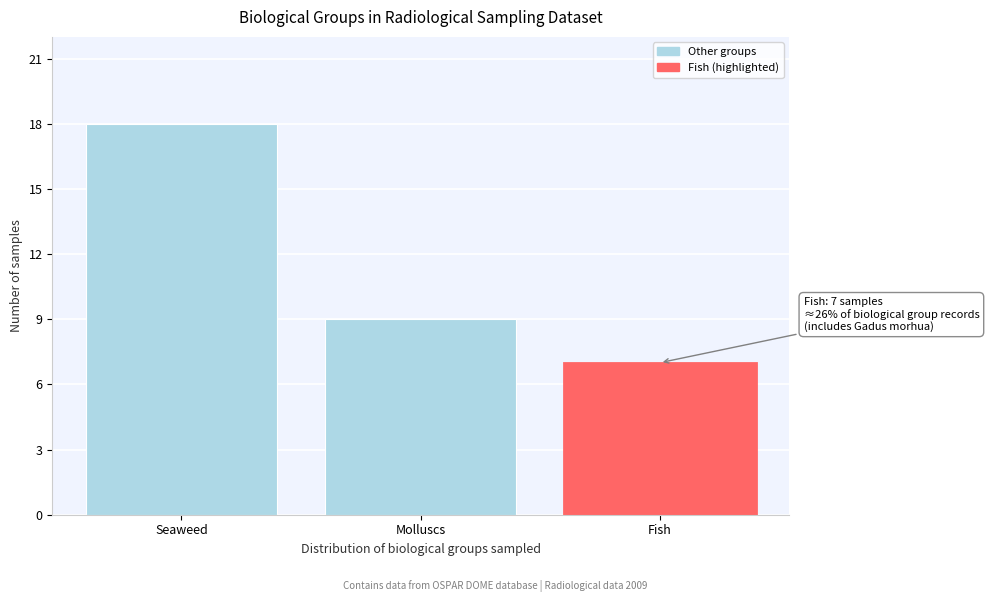

How many values are between 7 and 18?

3